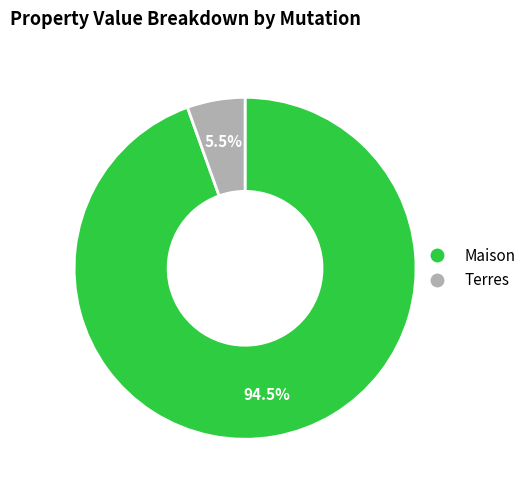

Is there a majority slice in this chart?

Yes